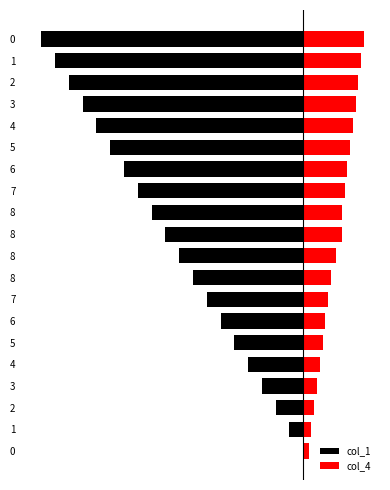

At how many categories does at least one series exceed -3?

20